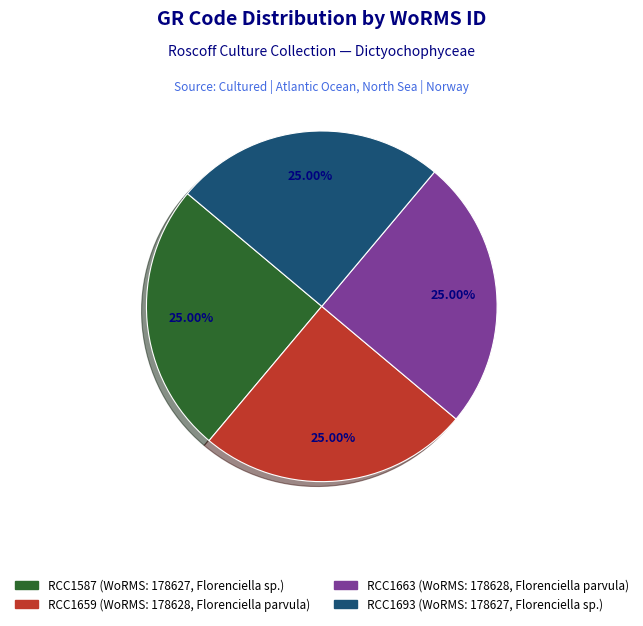

Does any single category account for the majority?

No